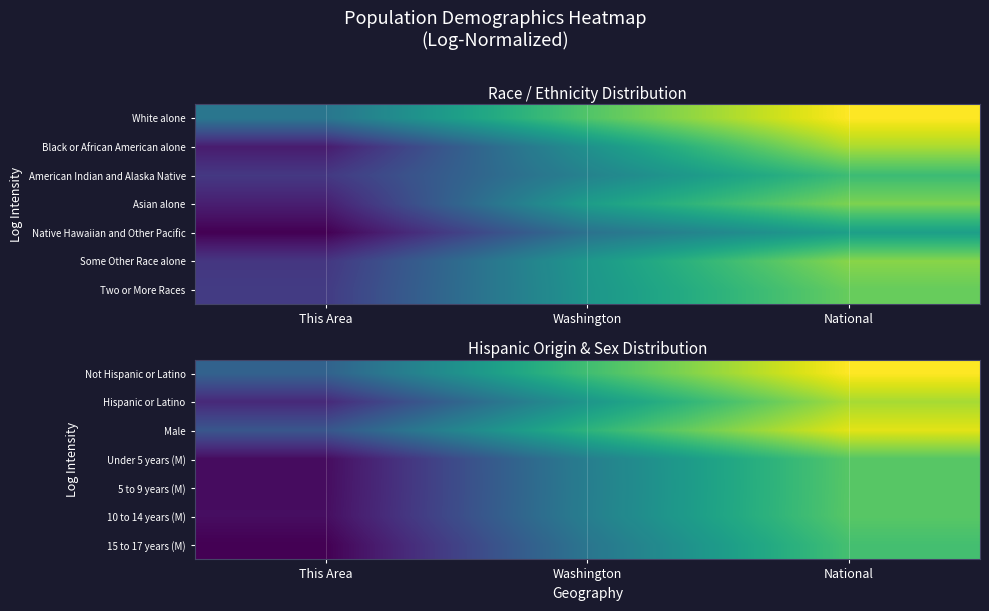

At how many categories does at least one series exceed 10?

3